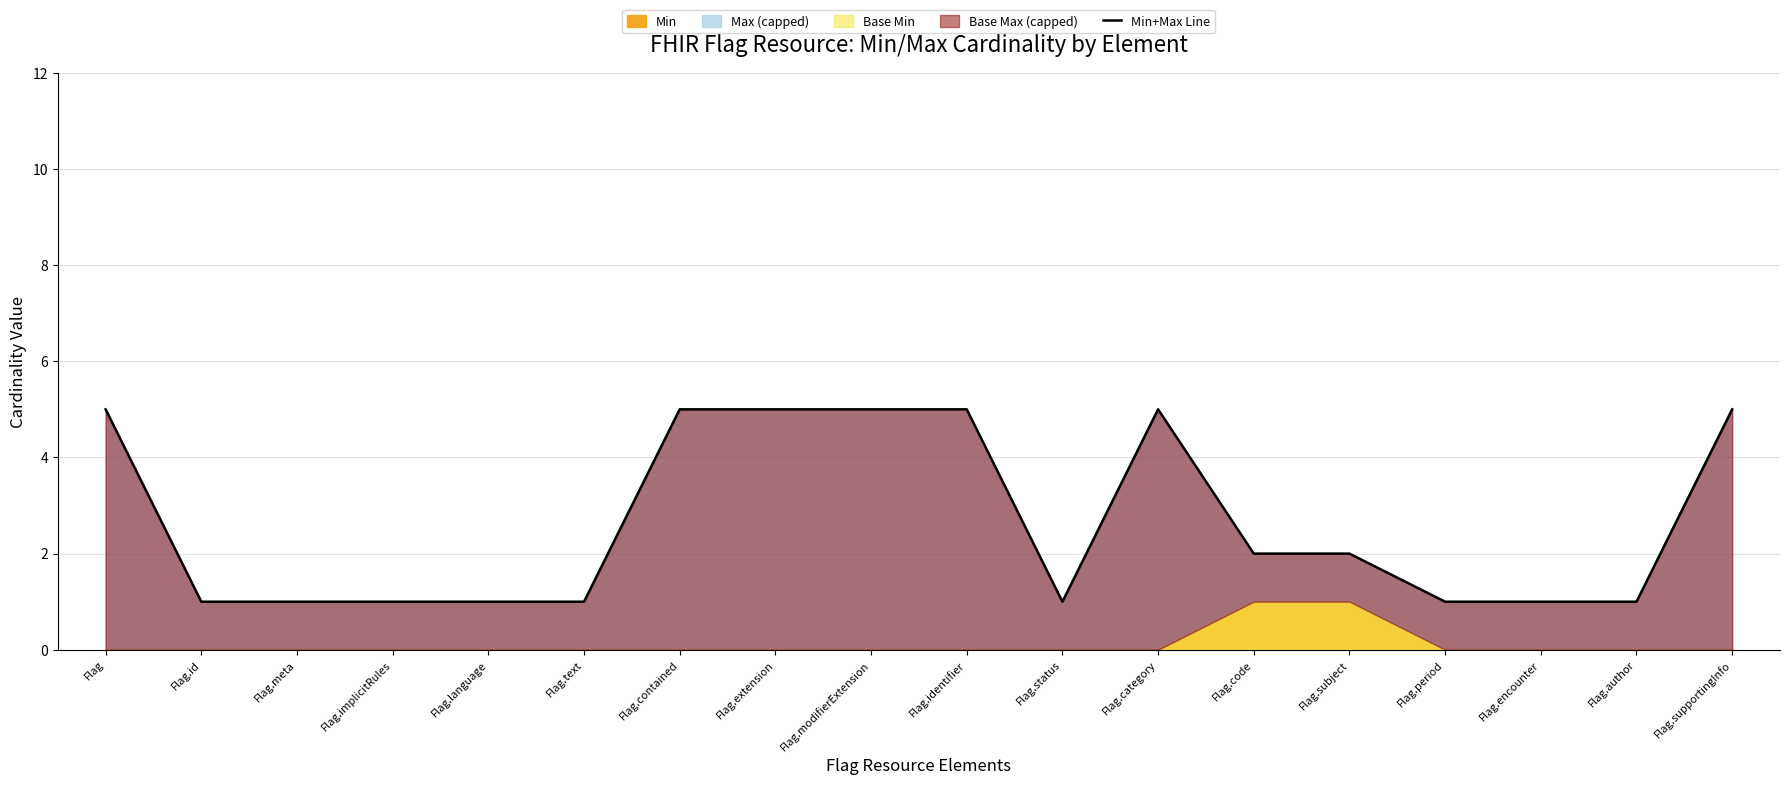

At which label does the data first exceed 2?

Flag